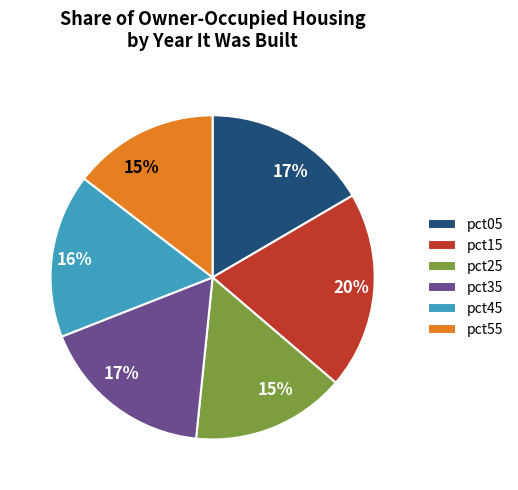

Which category has the biggest portion of the pie?

pct15